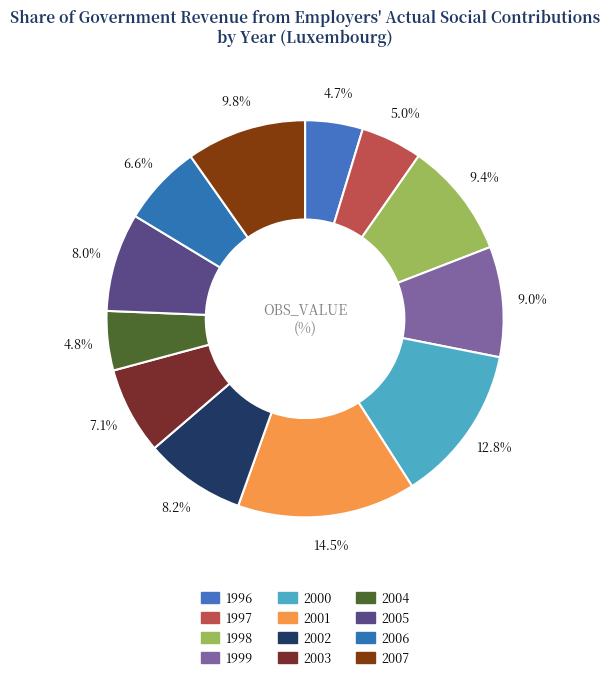

What percentage do 2006 and 1998 together represent?

16.0%